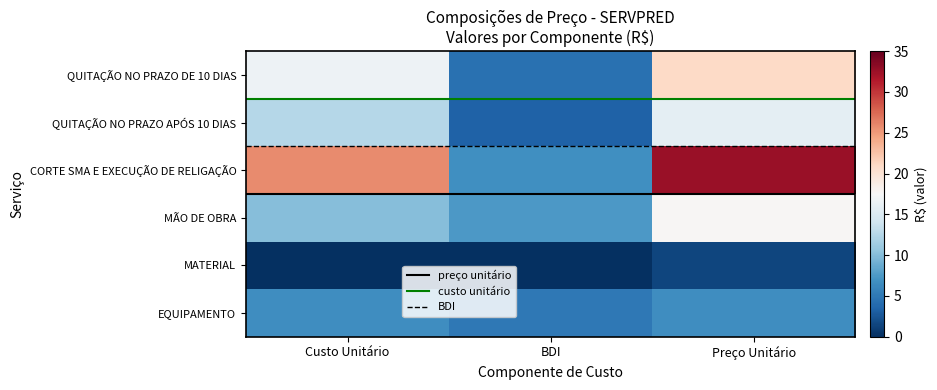

The EQUIPAMENTO series shows 6.6 at Custo Unitário. True or false?

True